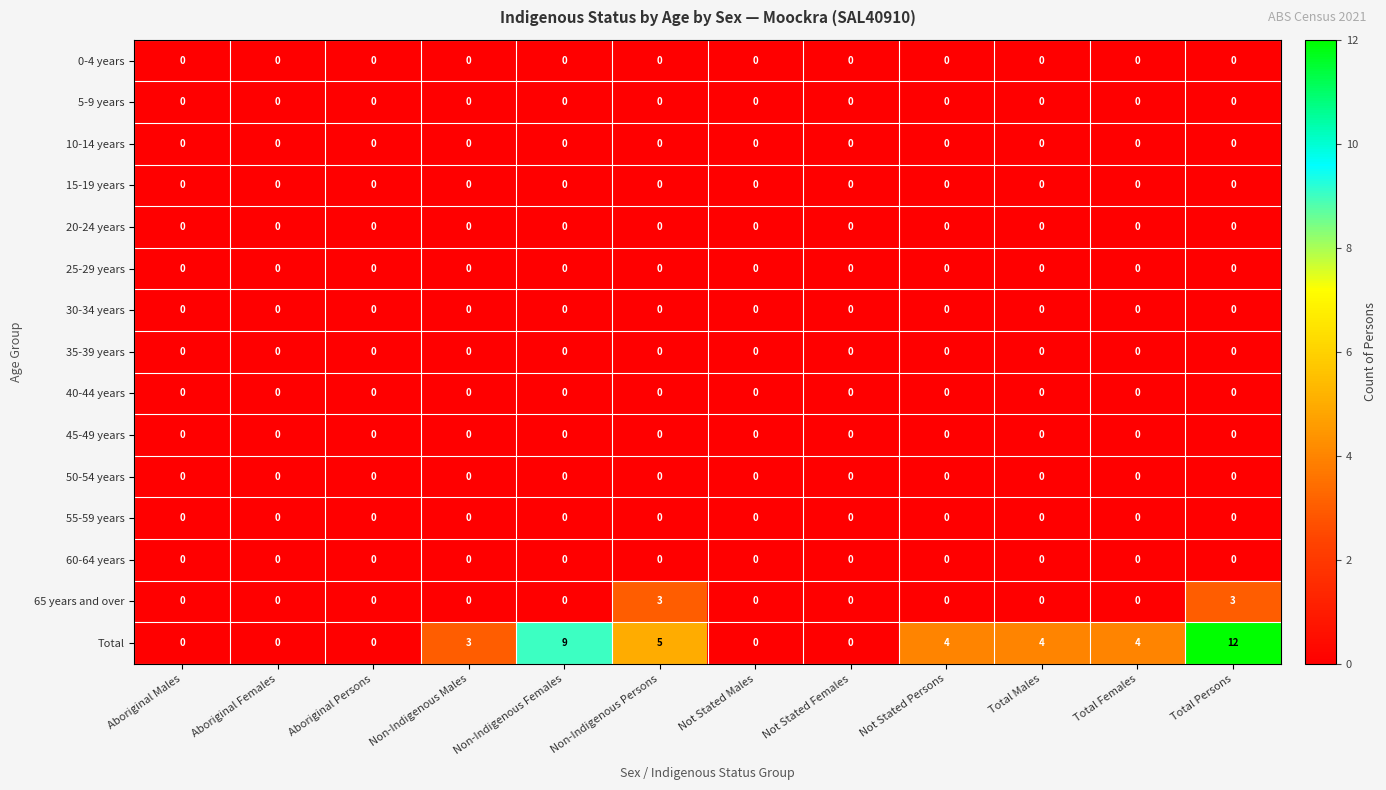

At which category is the sum across all series the highest?

Total Persons